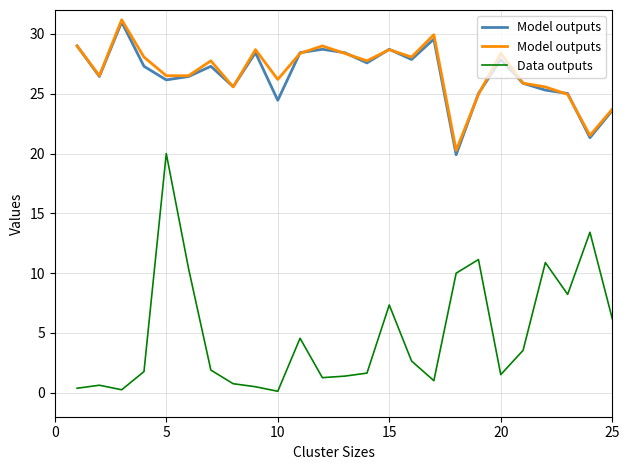

What is the highest value of the Data outputs series?

20.0